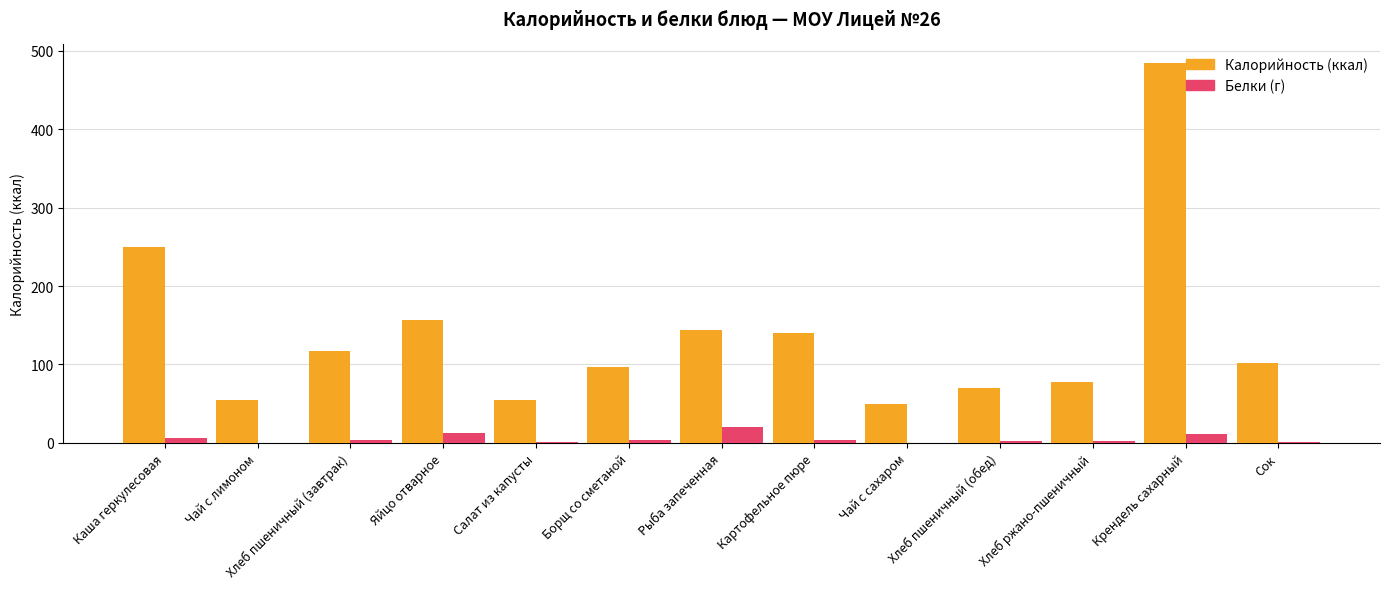

The value of Калорийность (ккал) at Борщ со сметаной is 97.3. True or false?

True